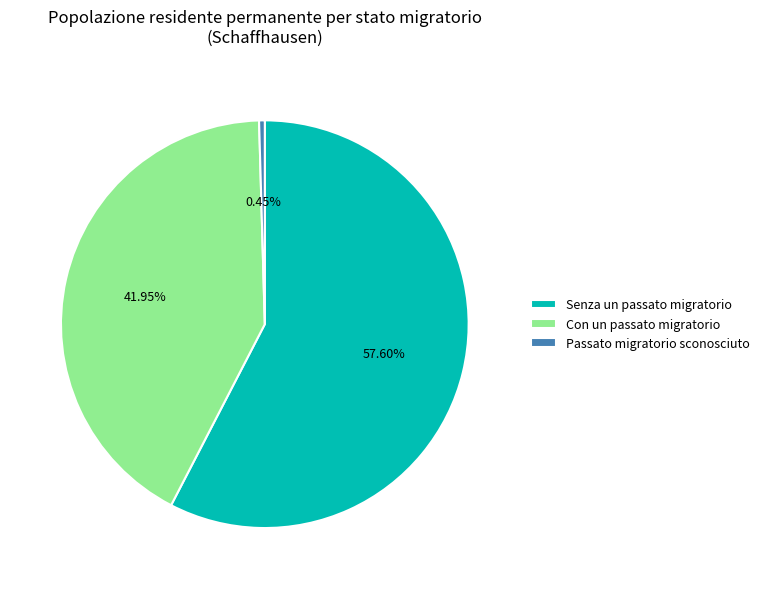

To the nearest percent, what is the difference between the largest and smallest slice percentages?

57%